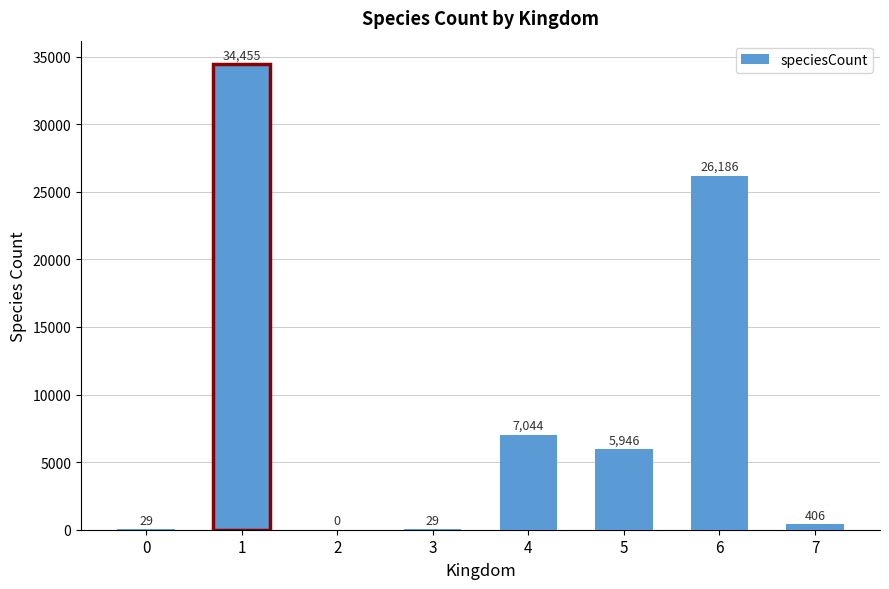

Reading left to right, extract all data points from this chart.

29	34455	0	29	7044	5946	26186	406